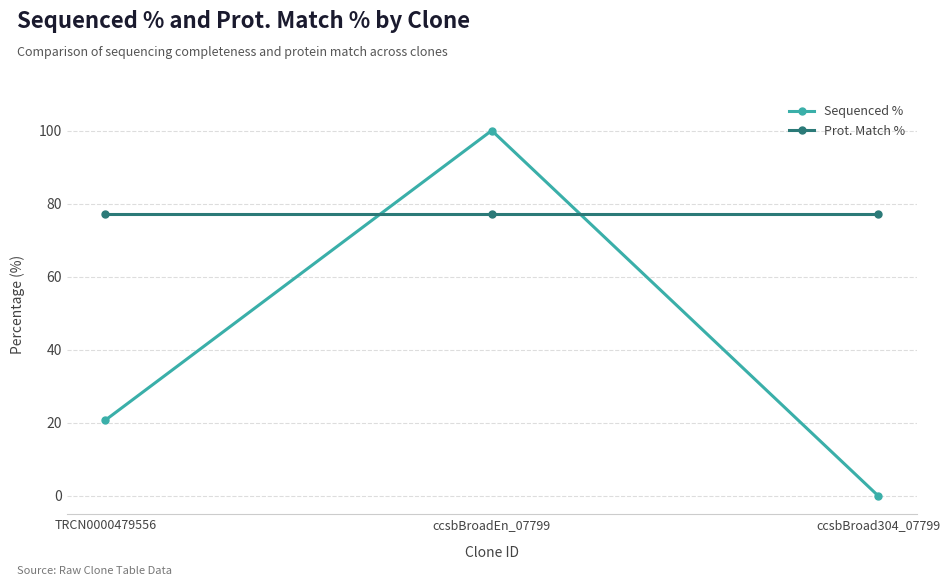

At which label is Sequenced % closest to 50?

TRCN0000479556